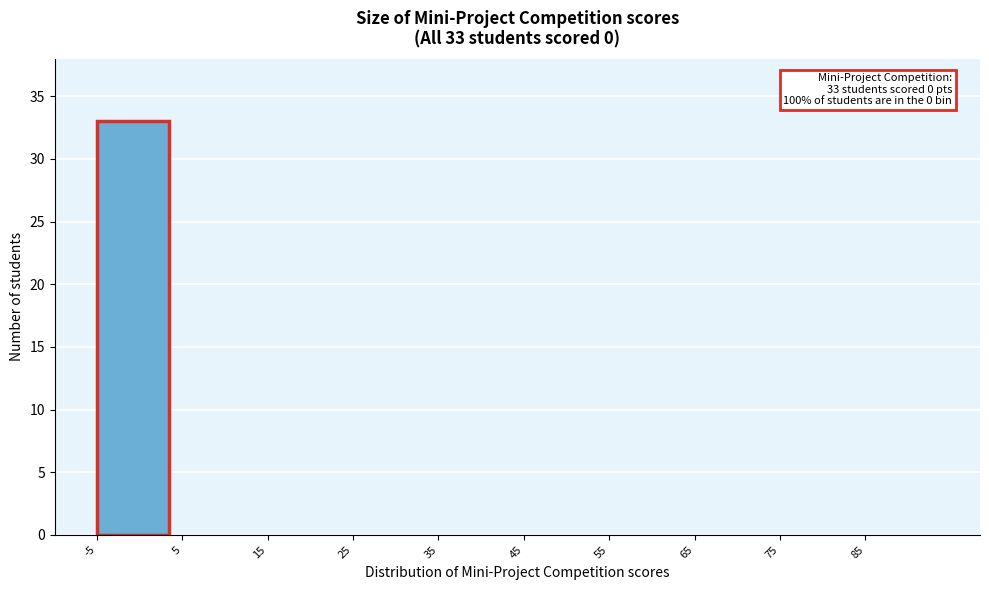

Which range on the x-axis has the tallest bar?

-5 to 5